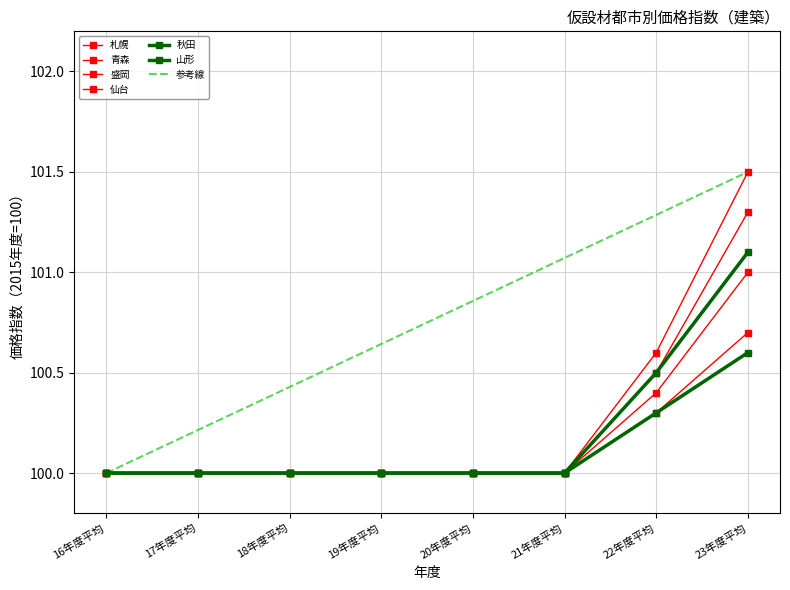

True or false: 札幌 and 青森 cross at least once.

False